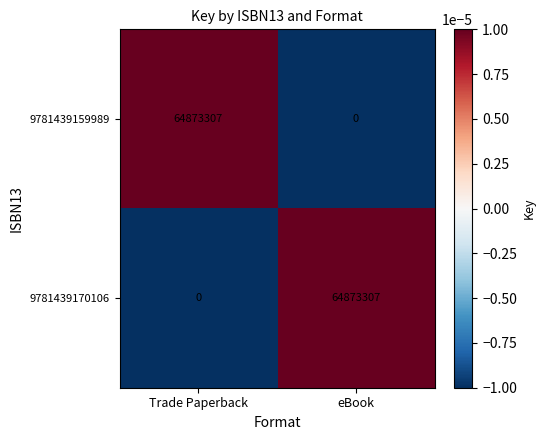

The 9781439170106 series shows 28215130 at eBook. True or false?

False